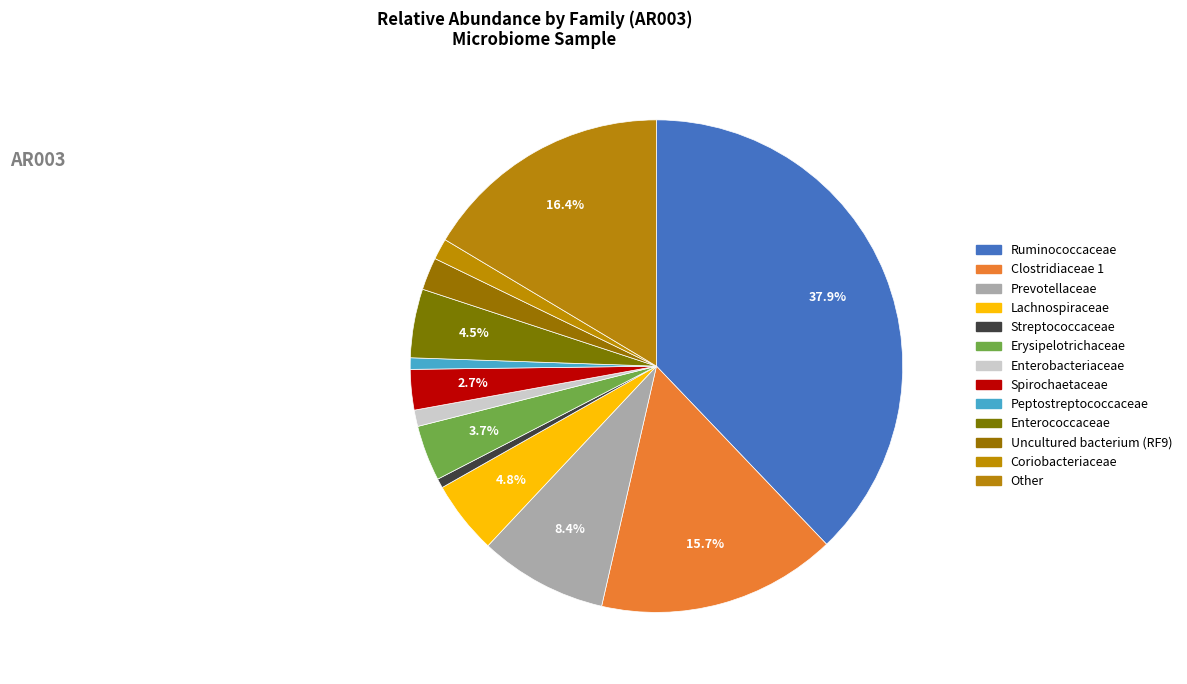

How many slices are in this pie chart?

13